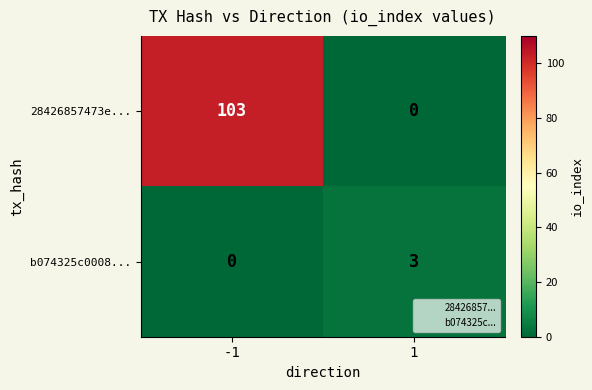

At which category is the sum across all series the highest?

-1